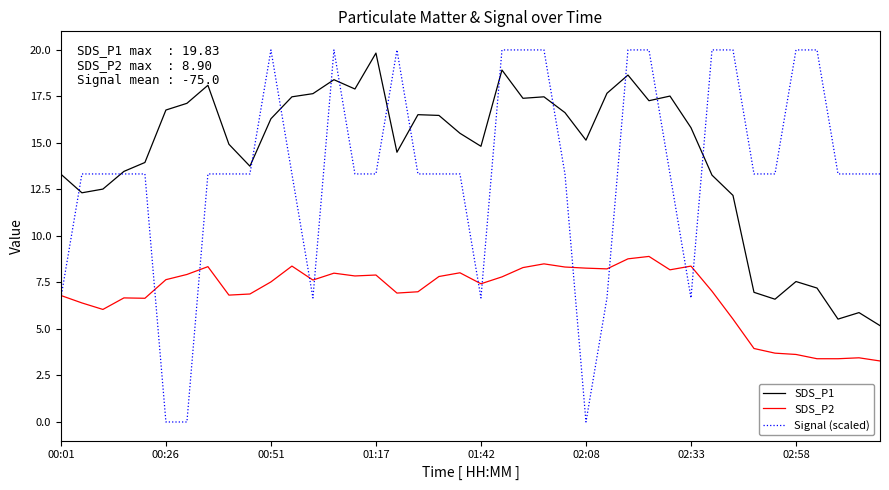

Which series has the widest spread of values?

Signal (scaled)